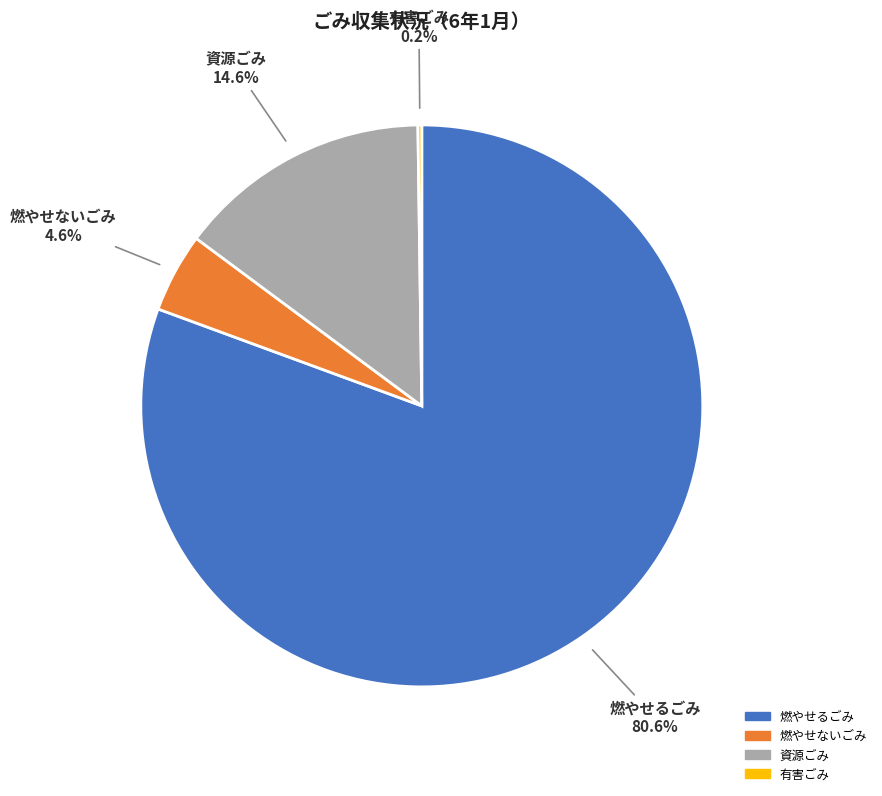

Combined, do 資源ごみ and 燃やせるごみ account for over 50%?

Yes